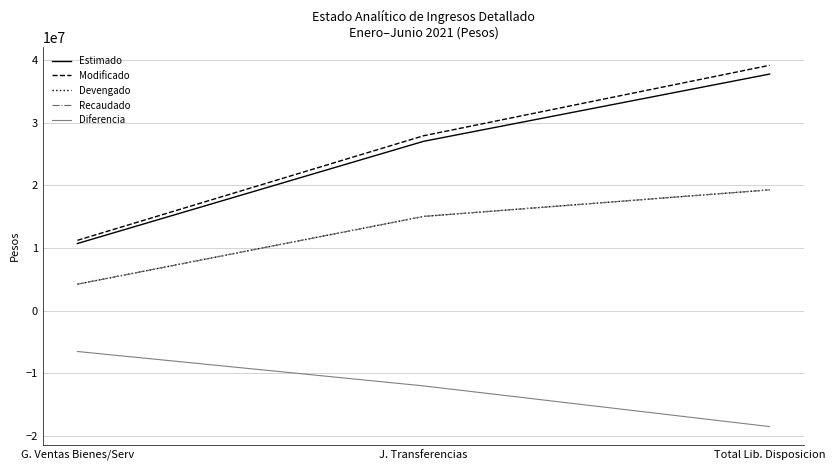

Does the chart display data point markers on the line(s)?

No